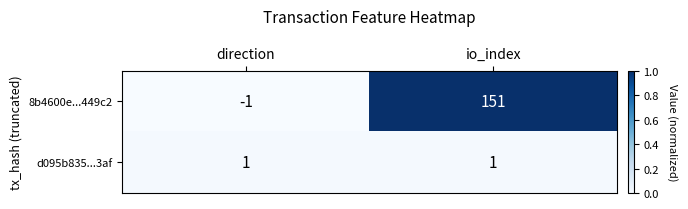

What is the maximum value shown in the chart?

151